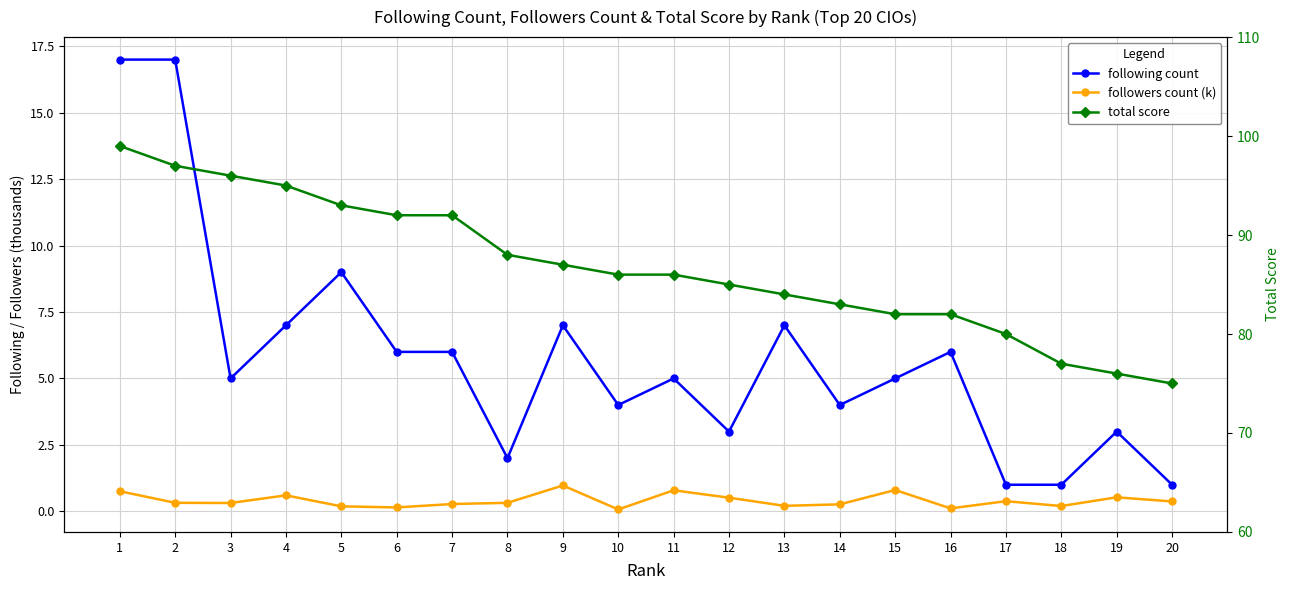

Between 4 and 19, which is larger?

4